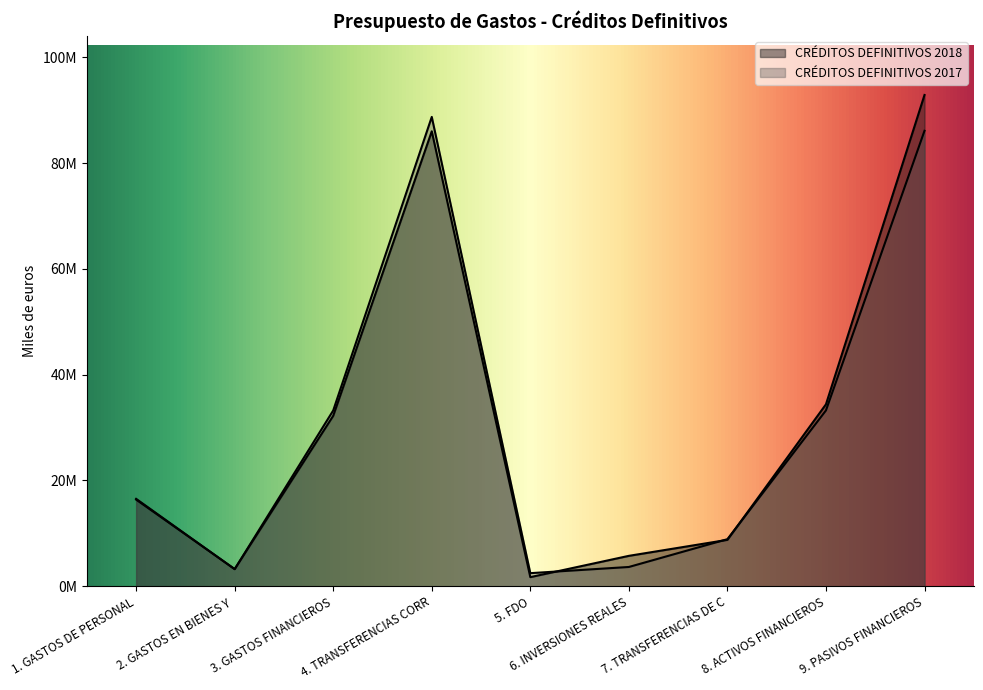

Between 2. GASTOS EN BIENES Y and 4. TRANSFERENCIAS CORR, which series saw the biggest shift?

CRÉDITOS DEFINITIVOS 2017